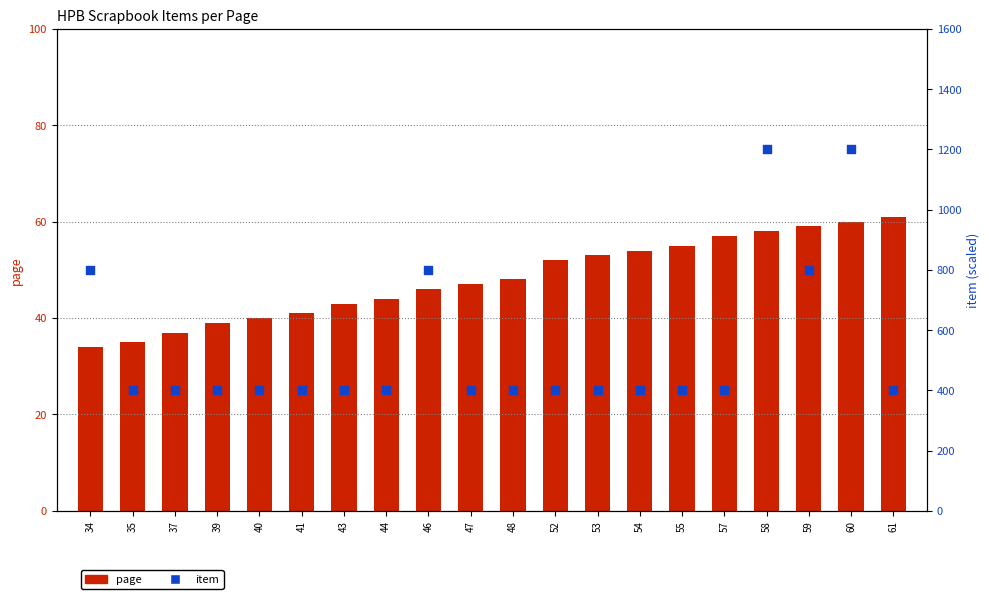

At which category is the sum across all series the highest?

60